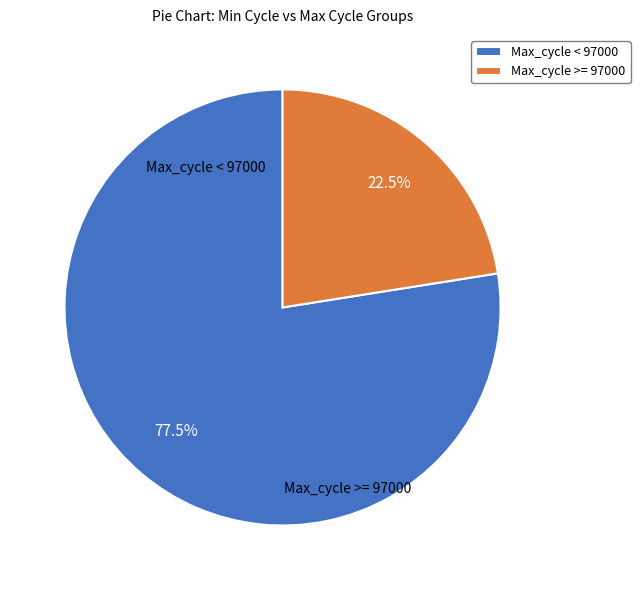

Which slice is the largest?

Max_cycle < 97000